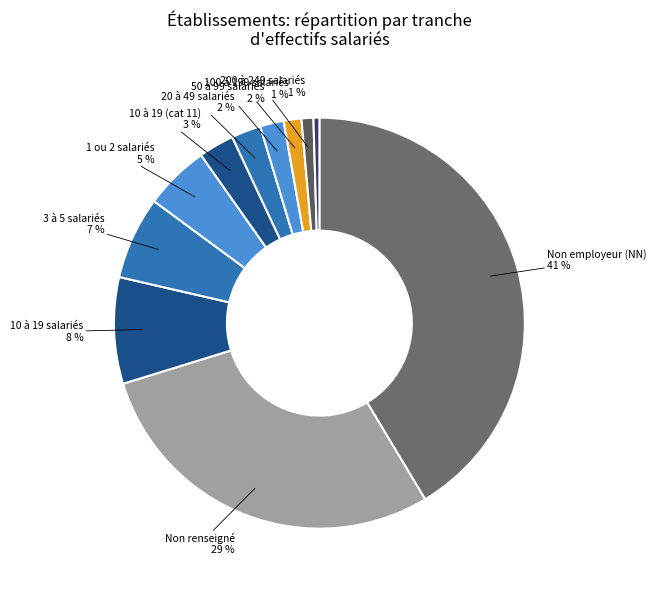

How many slices are in this pie chart?

11